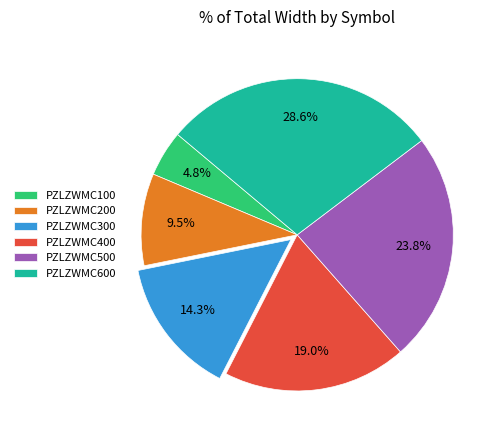

Rank the categories by value from lowest to highest.

PZLZWMC100, PZLZWMC200, PZLZWMC300, PZLZWMC400, PZLZWMC500, PZLZWMC600